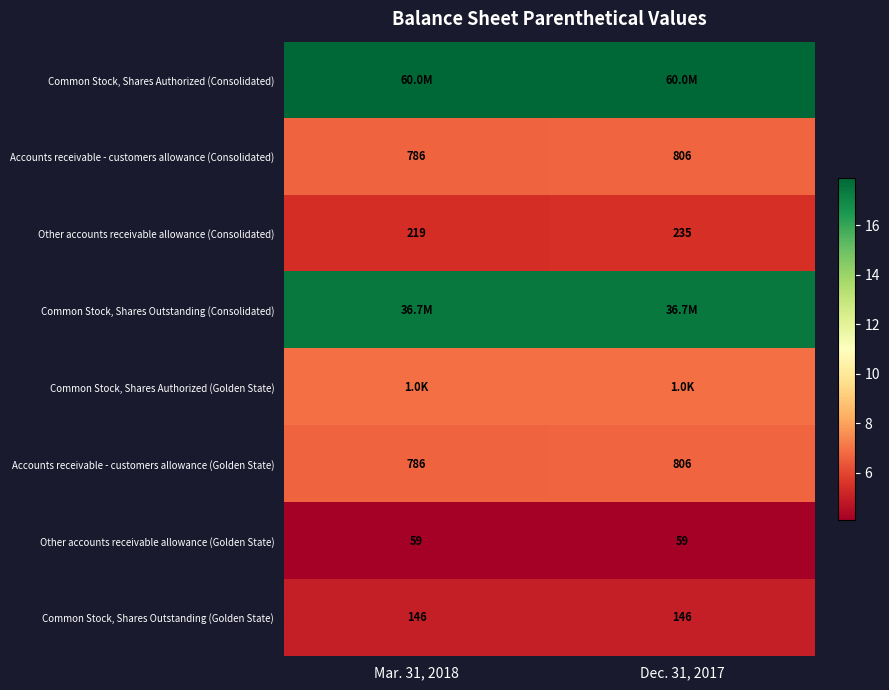

Is the value of Other accounts receivable allowance (Golden State) at Dec. 31, 2017 greater than the value of Common Stock, Shares Outstanding (Golden State) at Dec. 31, 2017?

No